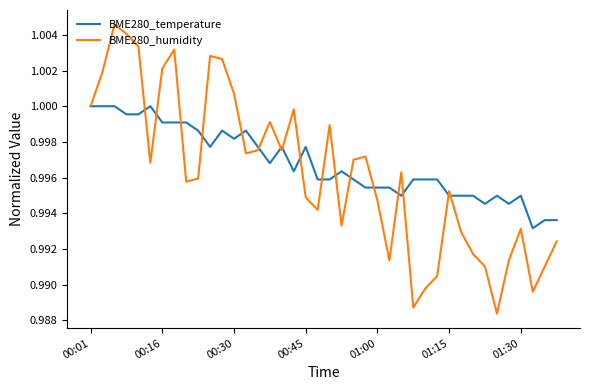

Which series has the largest range (max minus min)?

BME280_humidity